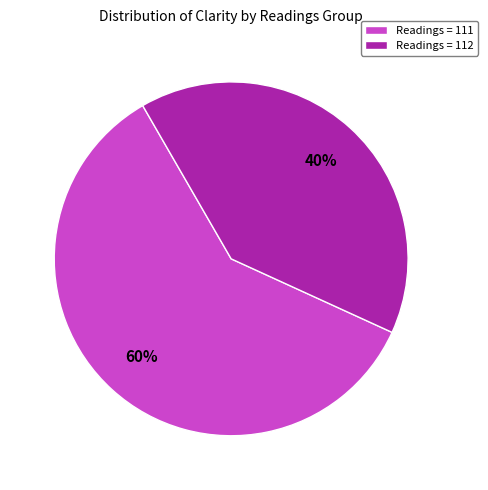

Does Readings = 112 account for over 50% of the chart?

No